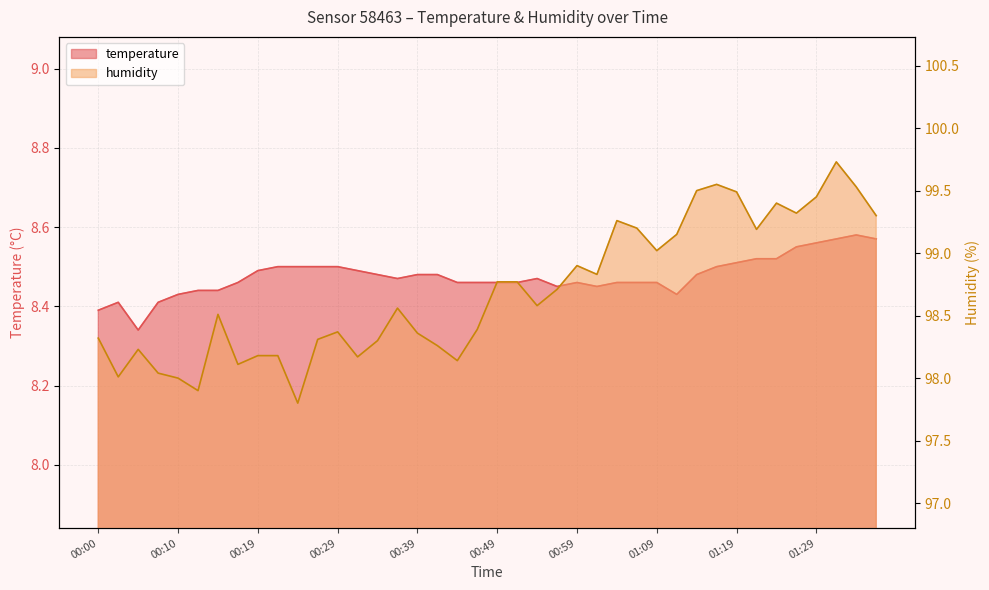

How many temperature values are between 8 and 9?

40